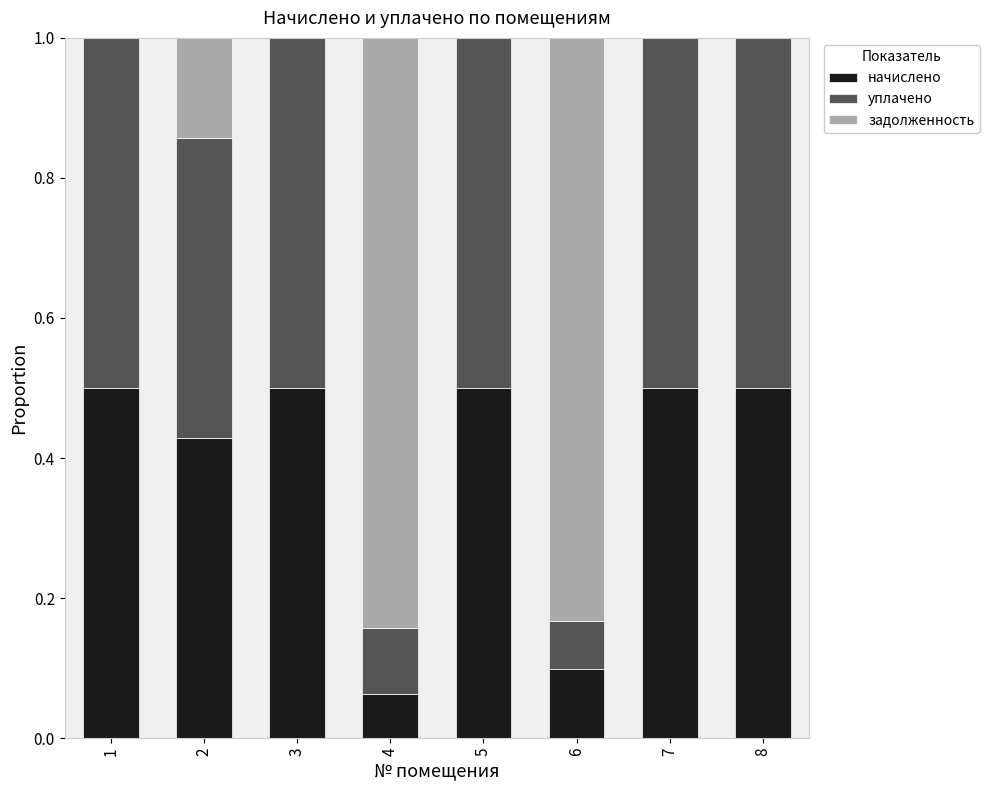

What is the total value across all series at 1?

1.0